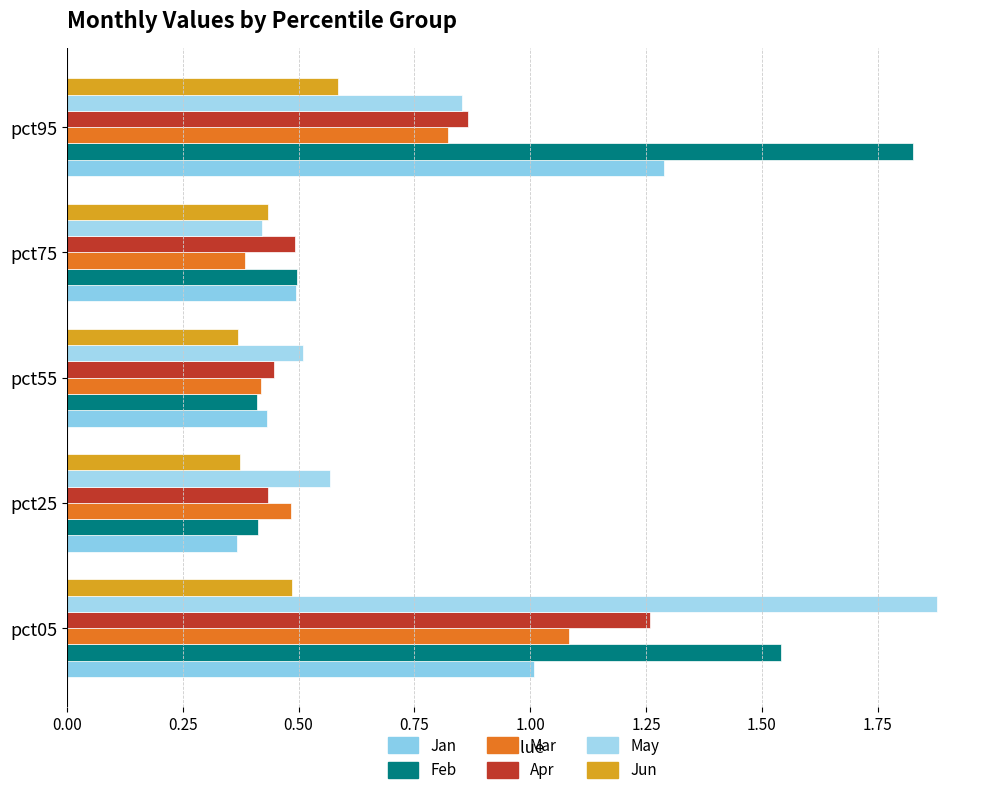

Reading right to left, what are all the values shown in this chart?

Jan: 1.3	0.5	0.4	0.4	1.0
Feb: 1.8	0.5	0.4	0.4	1.5
Mar: 0.8	0.4	0.4	0.5	1.1
Apr: 0.9	0.5	0.4	0.4	1.3
May: 0.9	0.4	0.5	0.6	1.9
Jun: 0.6	0.4	0.4	0.4	0.5